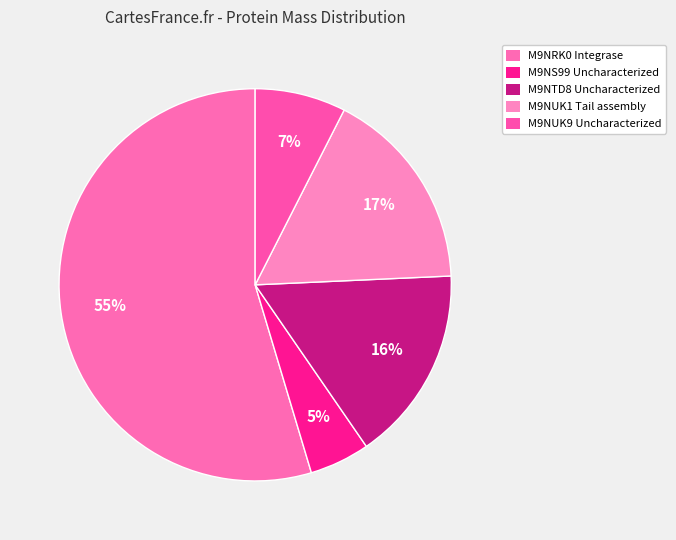

True or false: M9NRK0 Integrase accounts for 55% of the total.

True